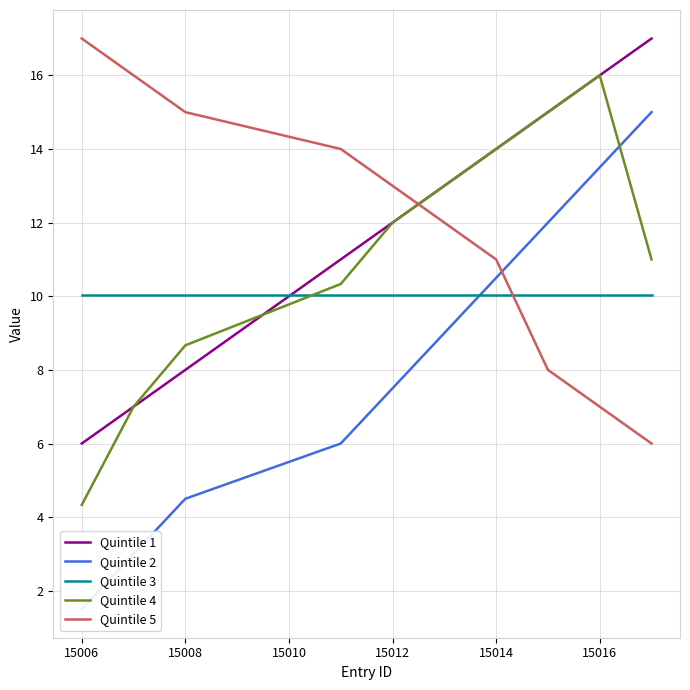

The value of Quintile 4 at 15016 is 28.4. True or false?

False